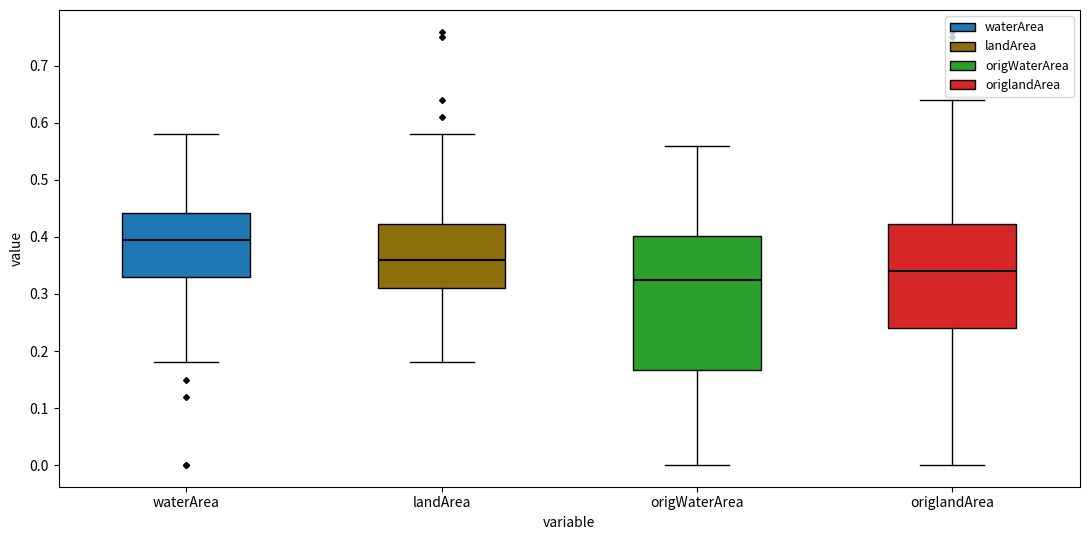

Reading left to right, read every box against the y-axis: the position of its median line, the range the box covers, and the ends of its whiskers. The values are not printed on the chart, so give them approximately, as read against the axis.

waterArea: median 0.40, box 0.33 to 0.44, whiskers 0.18 to 0.58
landArea: median 0.36, box 0.31 to 0.42, whiskers 0.18 to 0.58
origWaterArea: median 0.33, box 0.17 to 0.40, whiskers 0.00 to 0.56
origlandArea: median 0.34, box 0.24 to 0.42, whiskers 0.00 to 0.64